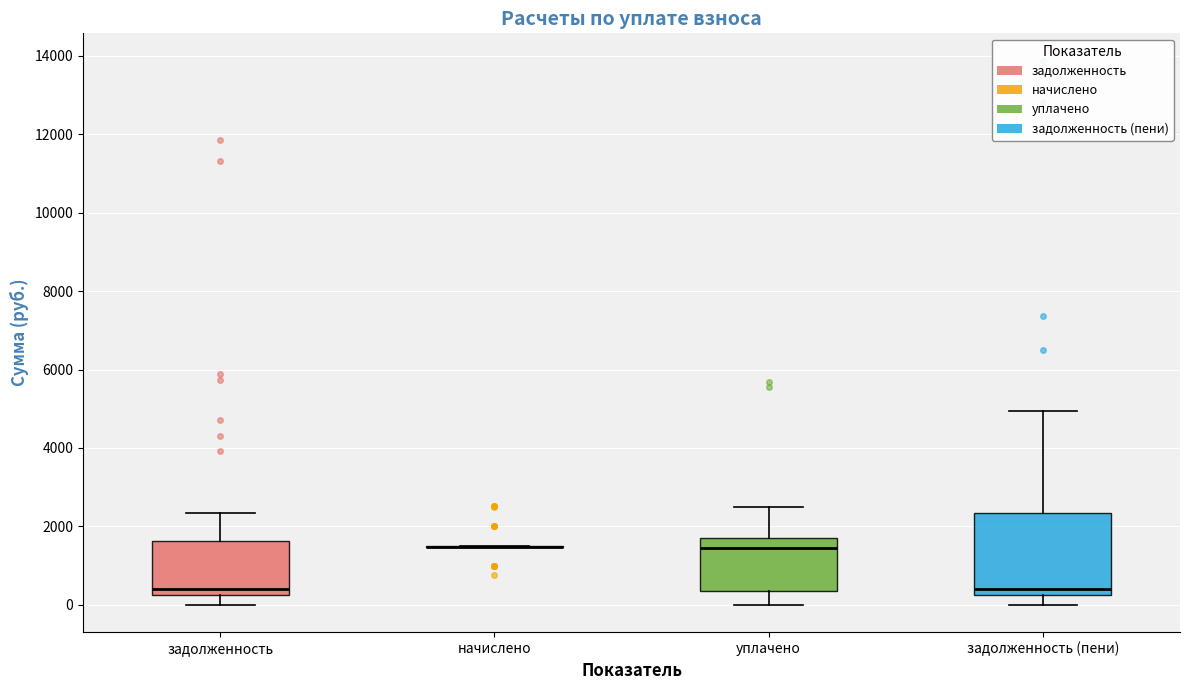

Where does the upper whisker of the box for задолженность (пени) end on the y-axis? The values are not printed on the chart, so give them approximately, as read against the axis.

5000